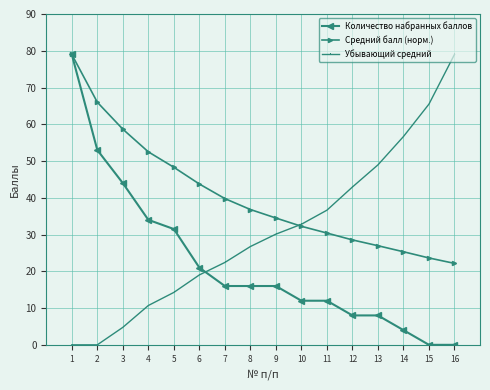

At how many categories does at least one series exceed 23?

16